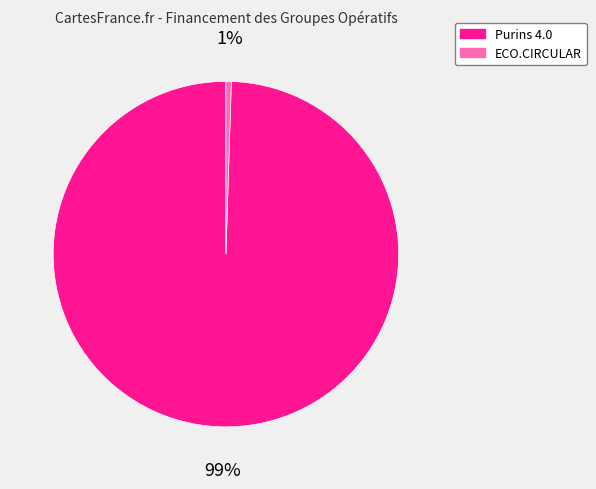

Which category has the biggest portion of the pie?

Purins 4.0